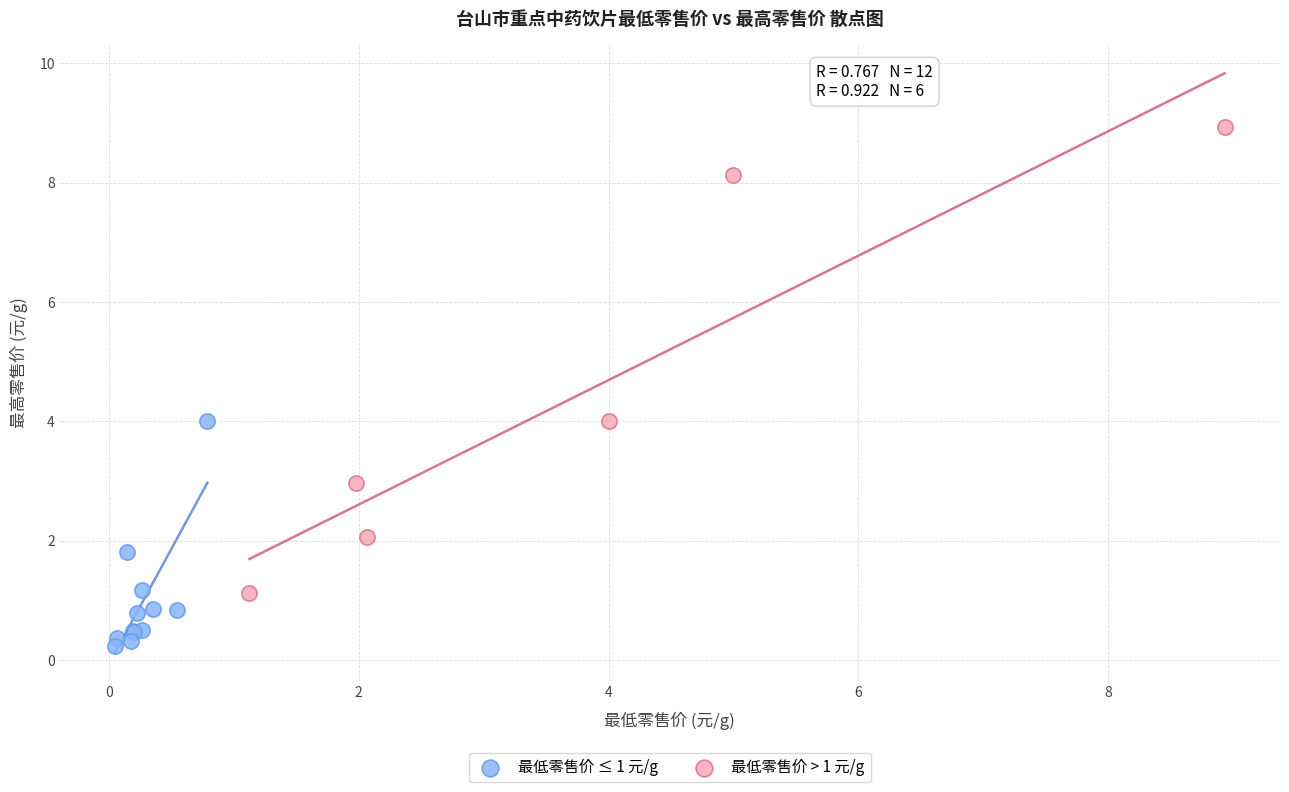

Which series contains the lowest Y value?

最低零售价 ≤ 1 元/g